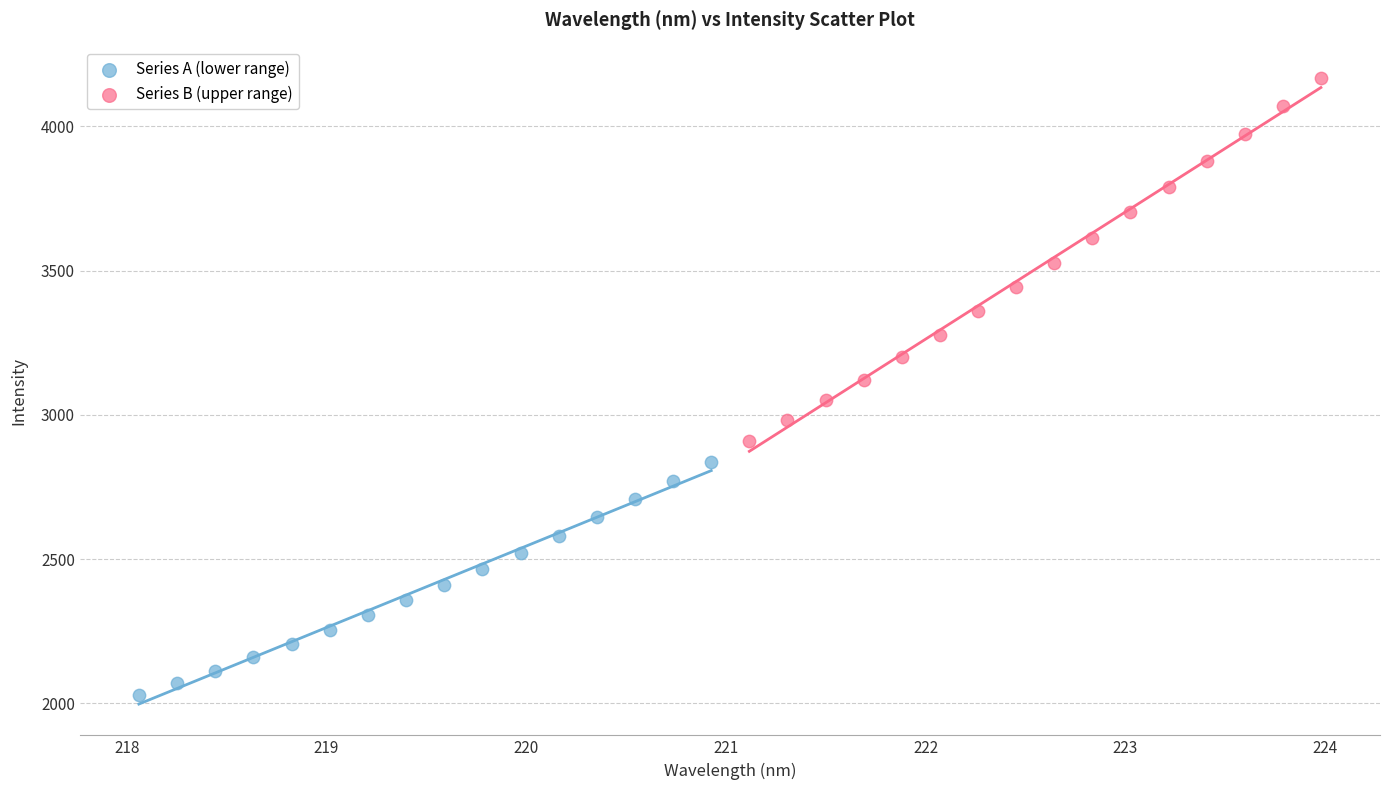

Which series has the widest spread of Y values?

Series B (upper range)